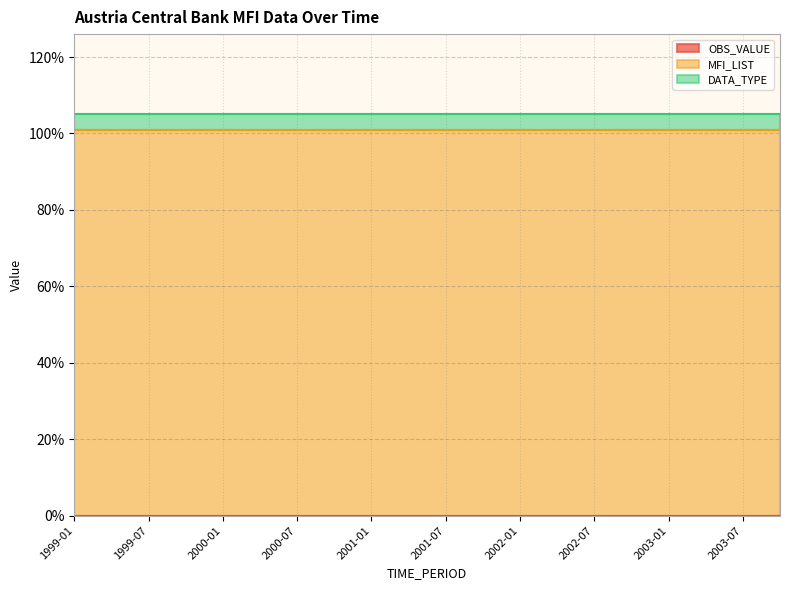

True or false: OBS_VALUE and DATA_TYPE cross at least once.

False